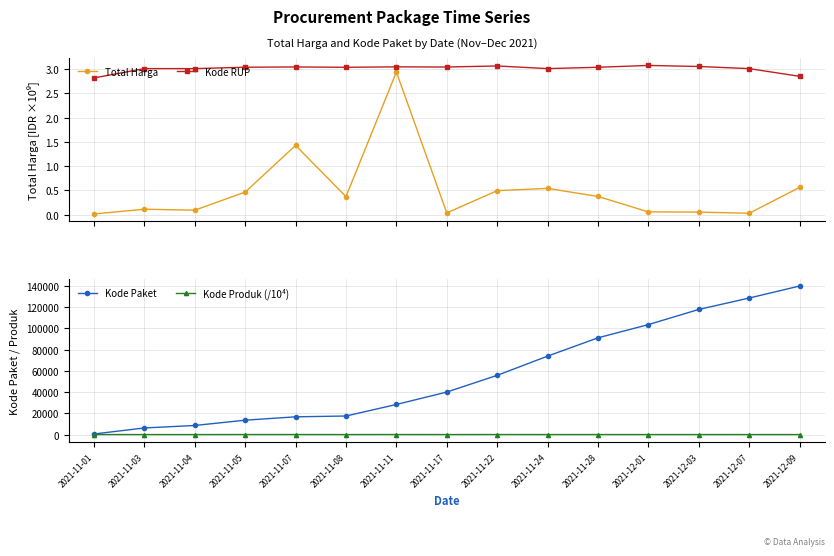

Rank the series by their maximum value, from lowest to highest.

Total Harga, Kode RUP, Kode Produk (/10⁴), Kode Paket